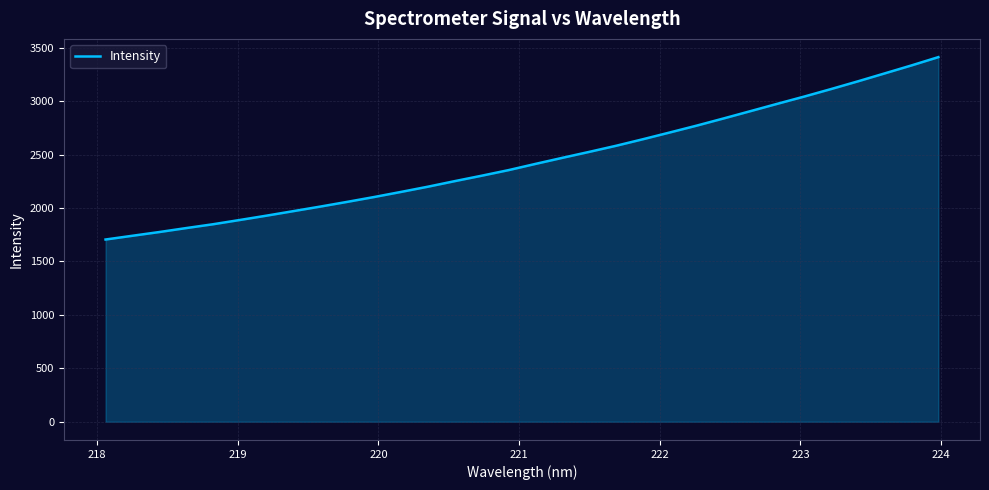

What is the difference between the maximum and minimum values?

1706.7